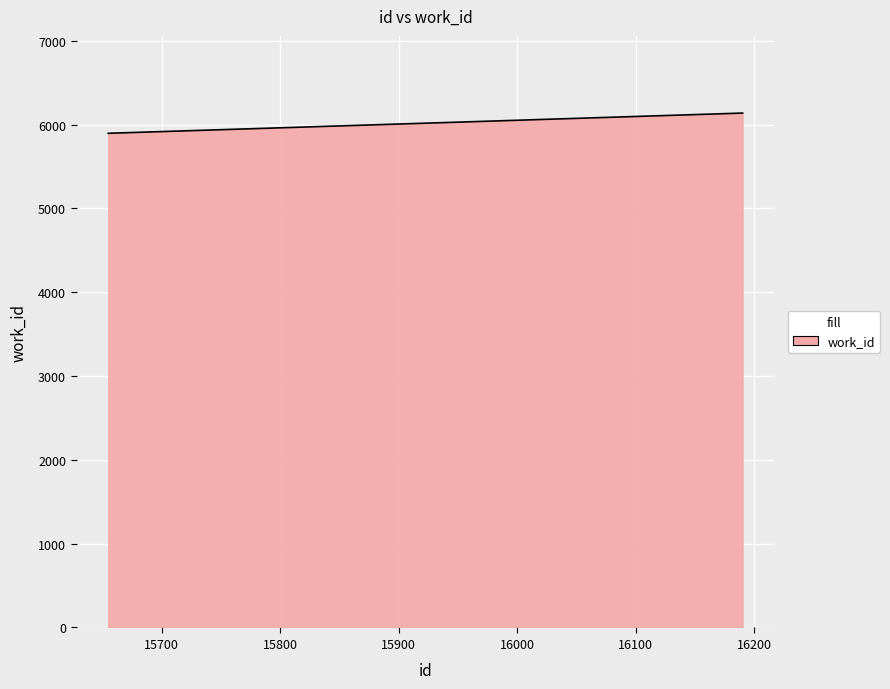

What is the difference between the maximum and minimum values?

241